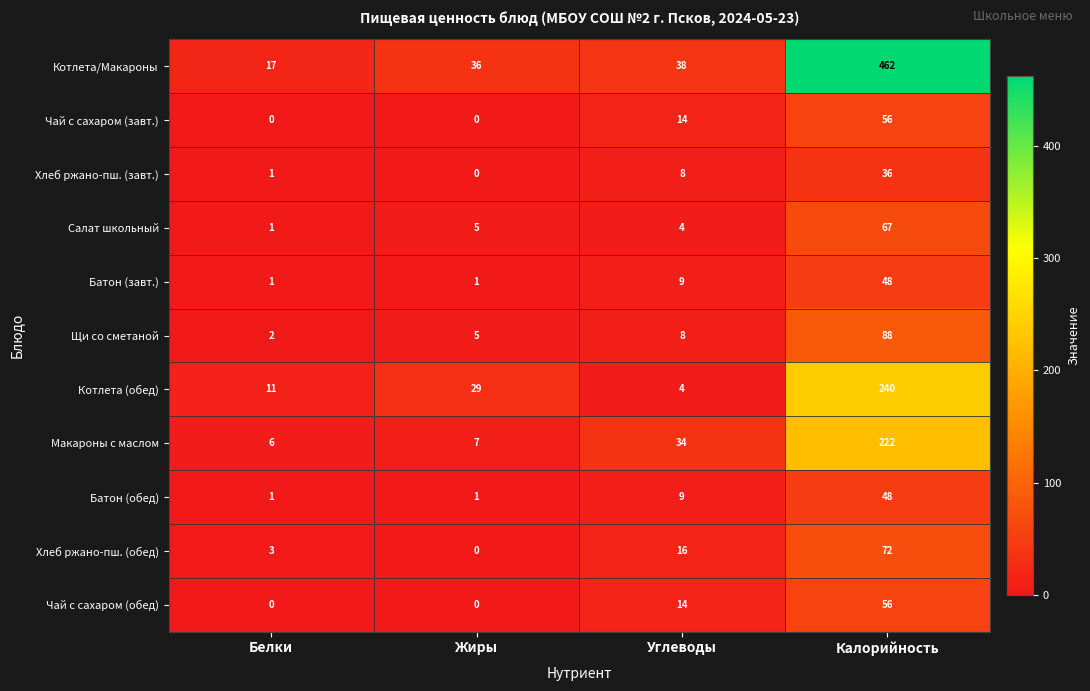

How many data points in Котлета (обед) are less than 29?

2